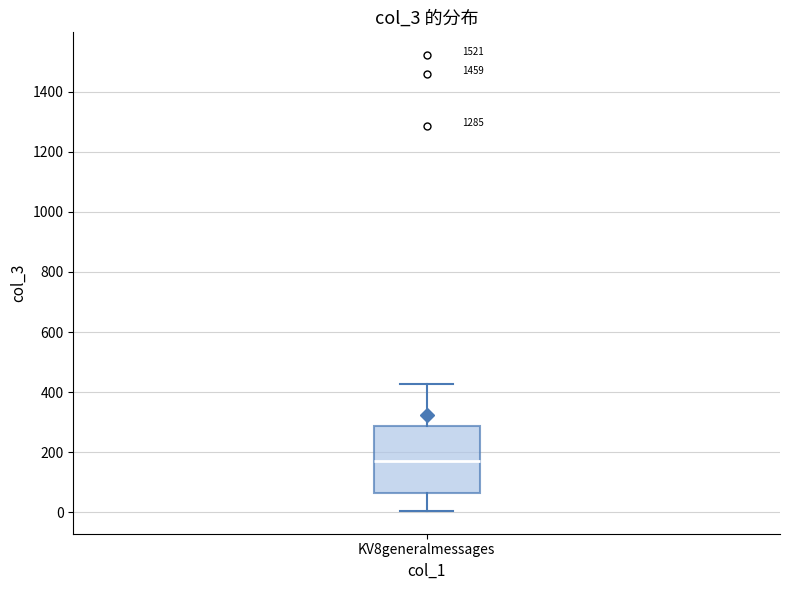

Where does the median line of the box for KV8generalmessages sit on the y-axis? The values are not printed on the chart, so give them approximately, as read against the axis.

180